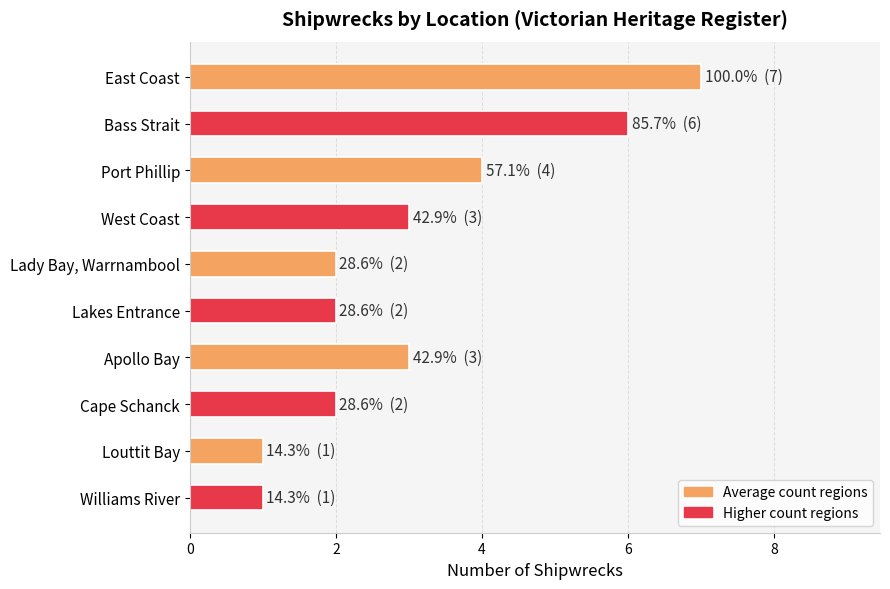

What is the label of the 9th bar from the top?

Louttit Bay